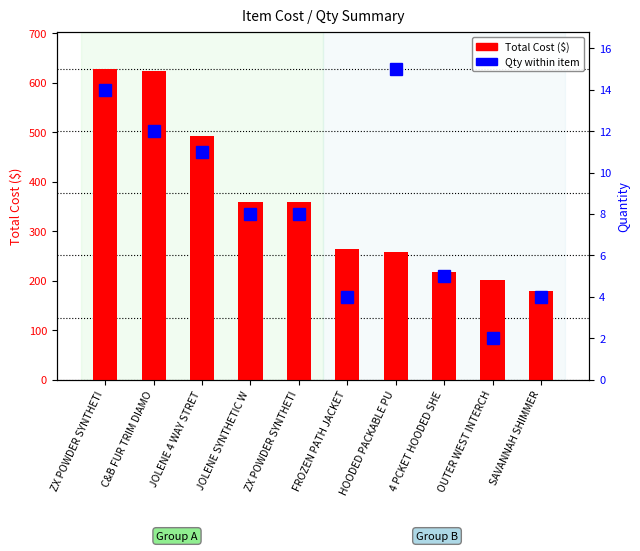

Is it true that Total Cost ($) equals 179.4 at SAVANNAH SHIMMER?

True